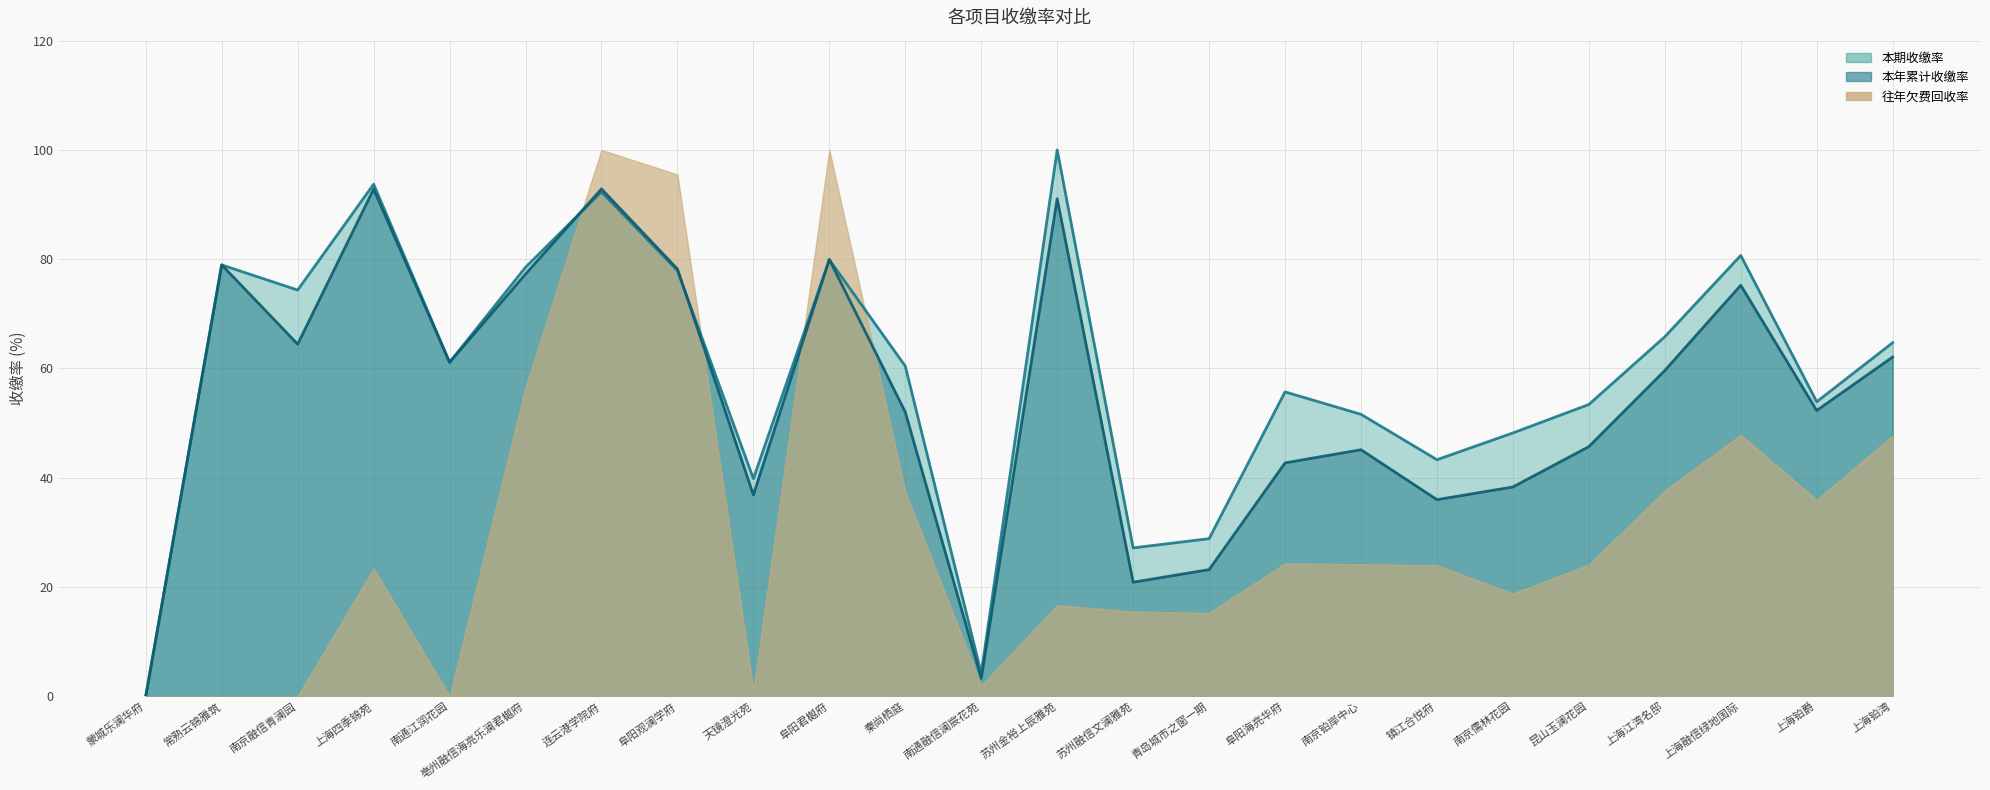

How many data points in 本年累计收缴率 are less than 59?

12